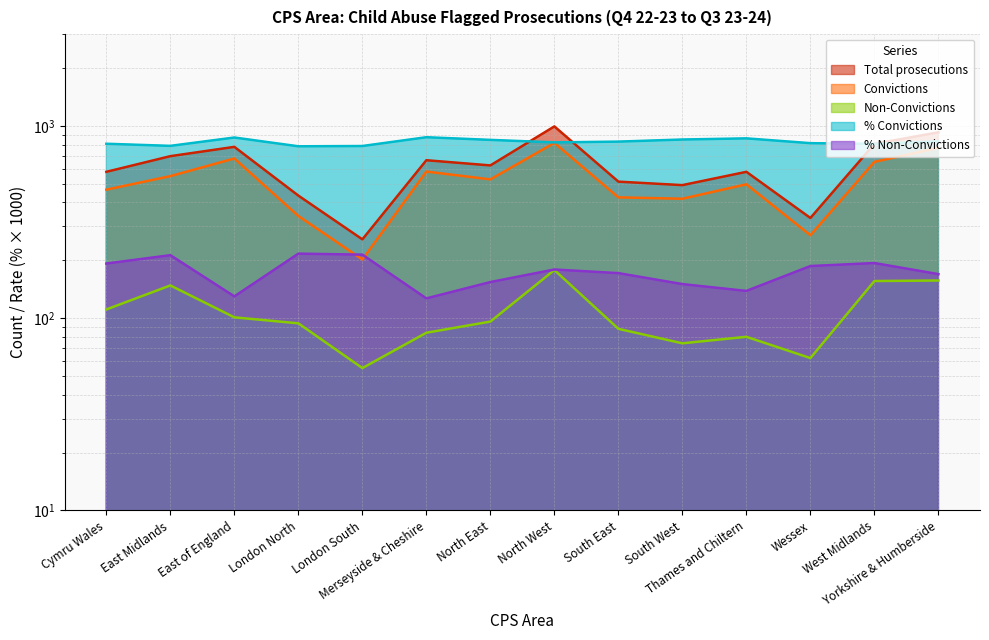

True or false: Non-Convictions has more than 1 points higher than both neighbors.

True